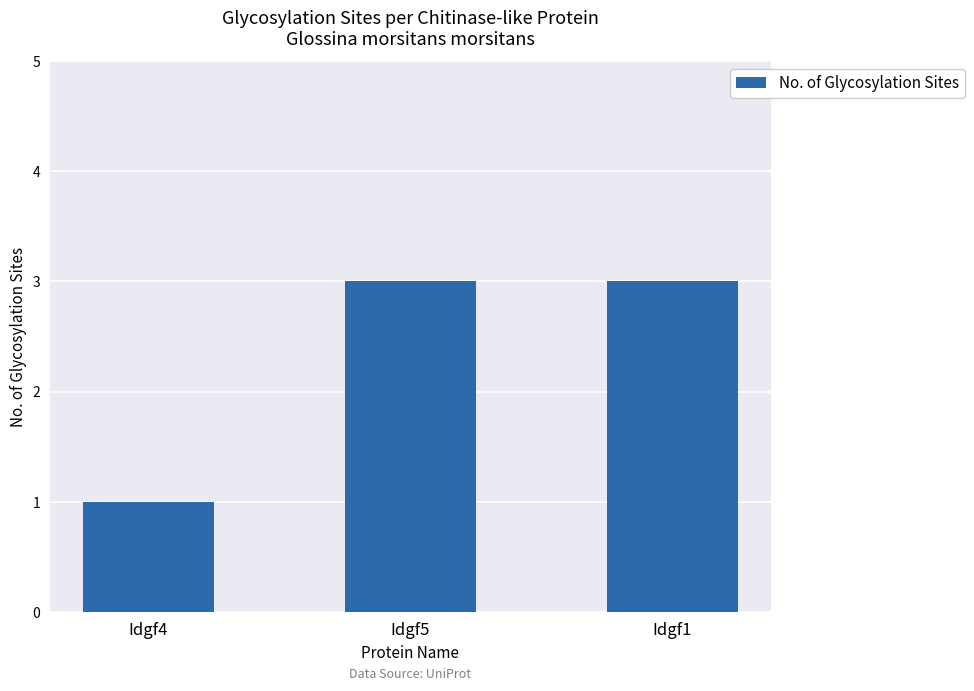

What is the greatest value displayed?

3